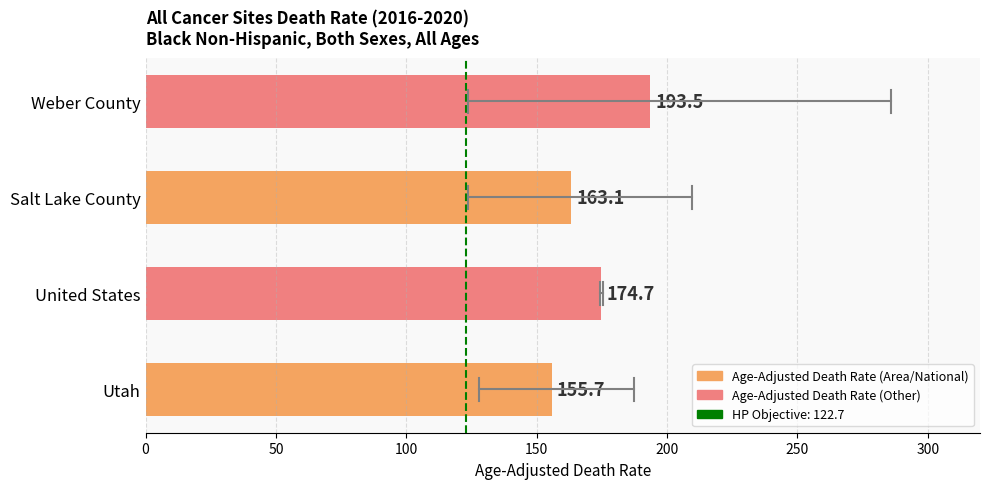

Are the bars horizontal?

Yes